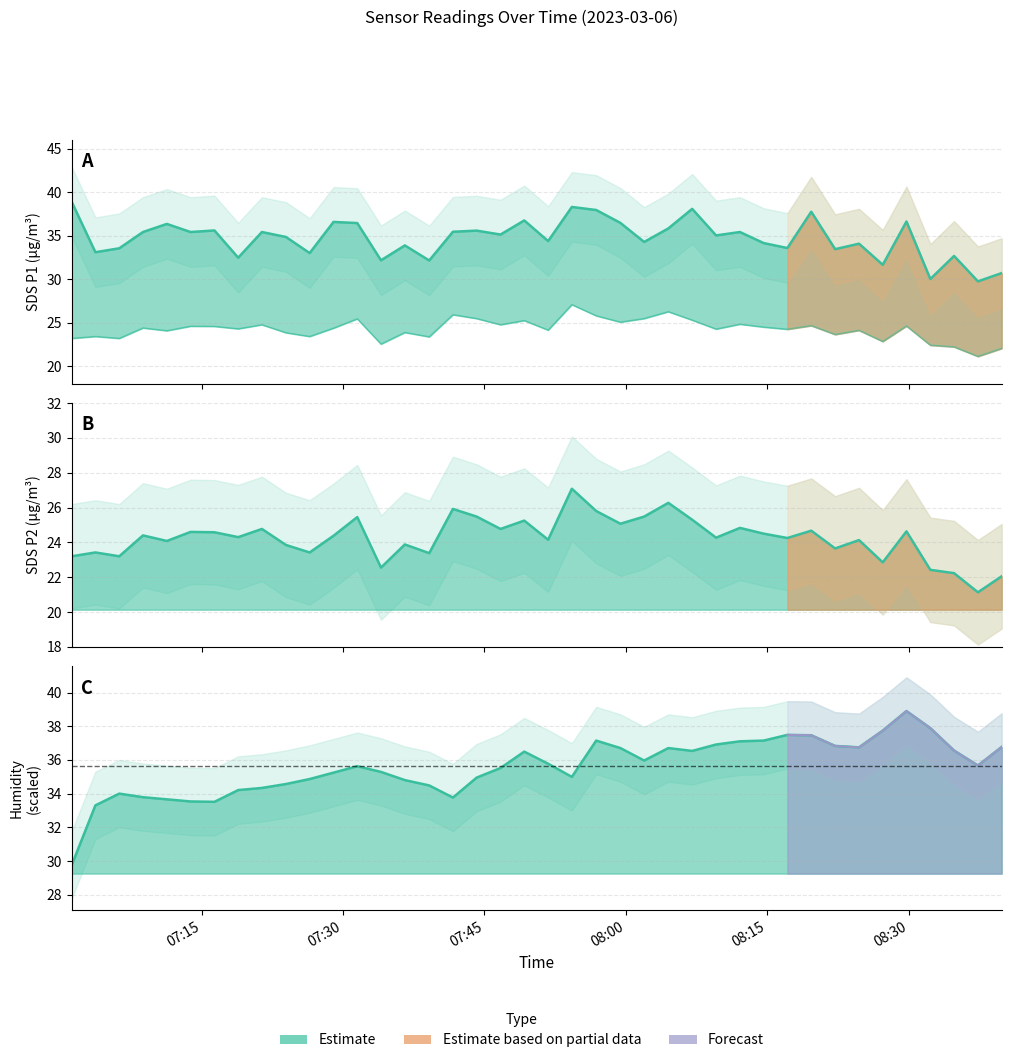

List the series in order of their peak value, highest first.

SDS_P1, BME280_humidity, SDS_P2